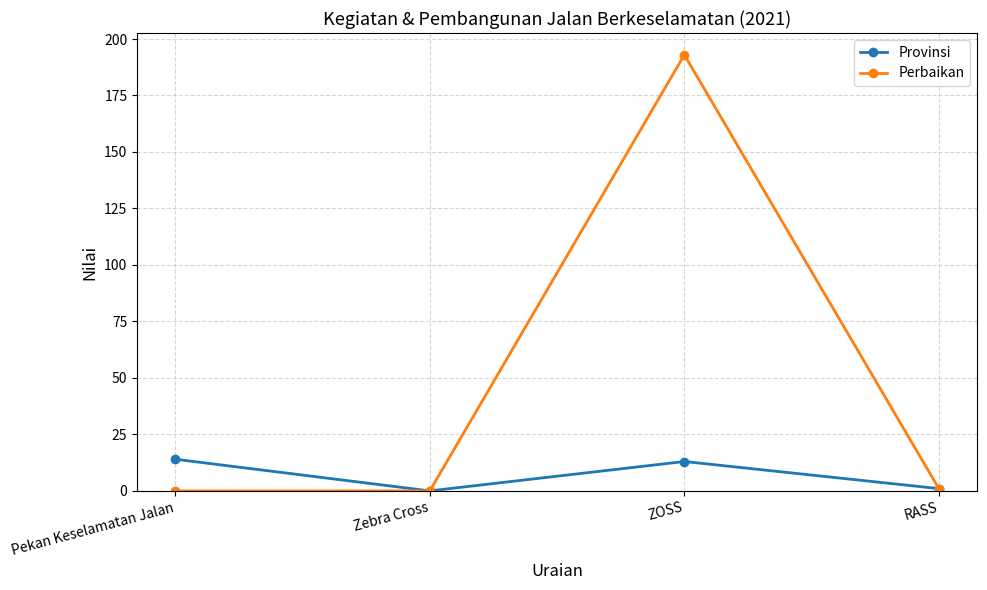

What is the approximate value of Provinsi at Pekan Keselamatan Jalan?

14